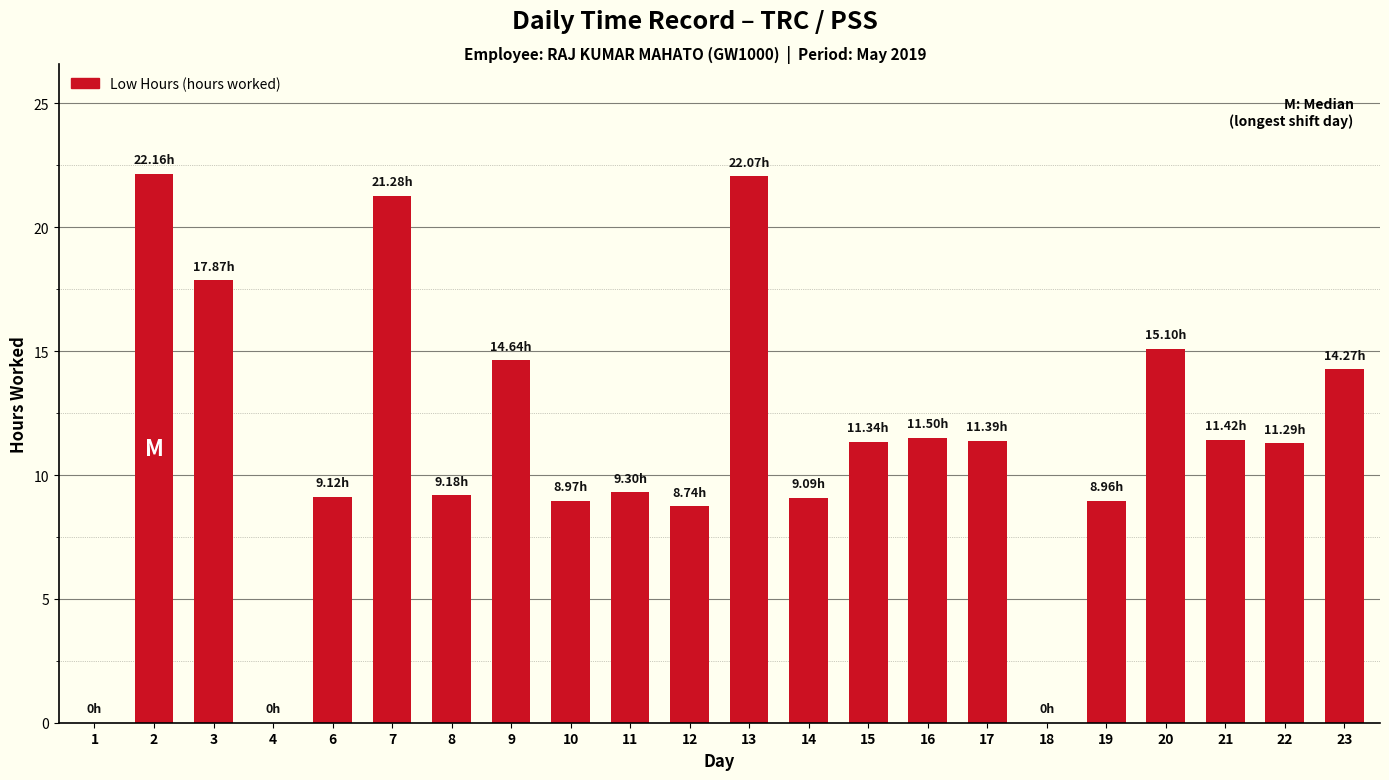

What is the sum of all values?

247.7